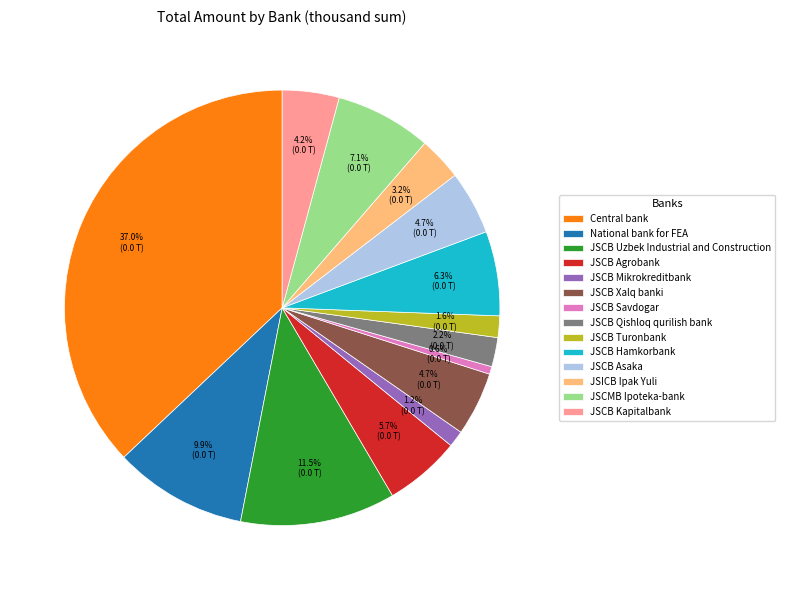

What is the largest slice in the pie chart?

Central bank